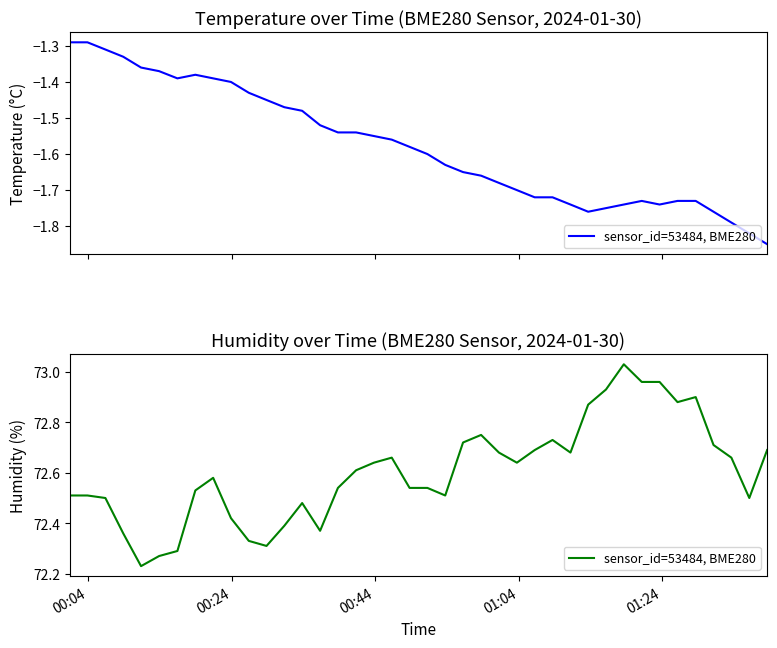

What is the value of the 4th point from the left?

72.4